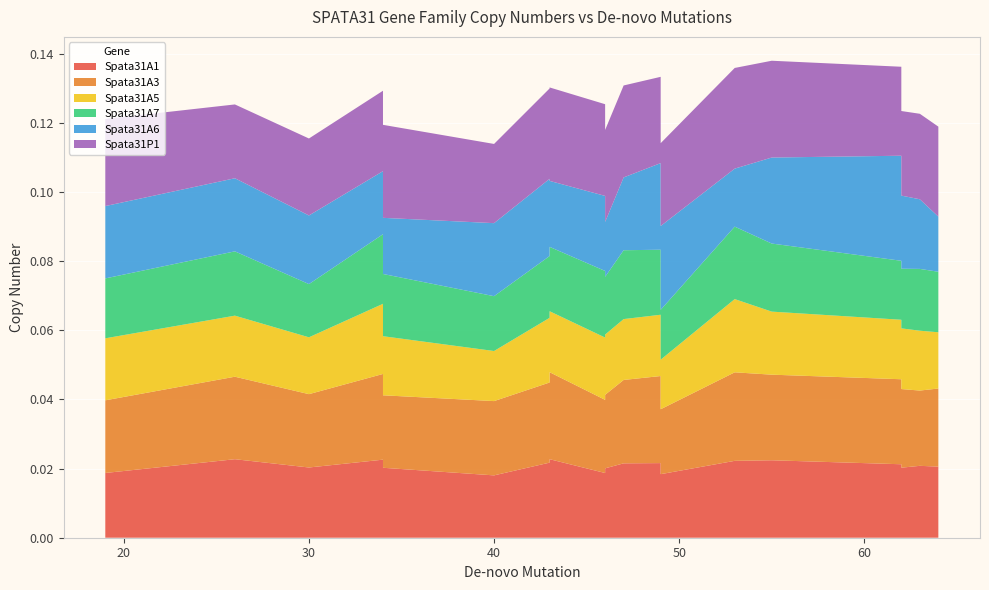

Reading right to left, transcribe all the data shown in this chart.

Spata31A1: 0.0	0.0	0.0	0.0	0.0	0.0	0.0	0.0	0.0	0.0	0.0	0.0	0.0	0.0	0.0	0.0	0.0	0.0	0.0	0.0
Spata31A3: 0.0	0.0	0.0	0.0	0.0	0.0	0.0	0.0	0.0	0.0	0.0	0.0	0.0	0.0	0.0	0.0	0.0	0.0	0.0	0.0
Spata31A5: 0.0	0.0	0.0	0.0	0.0	0.0	0.0	0.0	0.0	0.0	0.0	0.0	0.0	0.0	0.0	0.0	0.0	0.0	0.0	0.0
Spata31A7: 0.0	0.0	0.0	0.0	0.0	0.0	0.0	0.0	0.0	0.0	0.0	0.0	0.0	0.0	0.0	0.0	0.0	0.0	0.0	0.0
Spata31A6: 0.0	0.0	0.0	0.0	0.0	0.0	0.0	0.0	0.0	0.0	0.0	0.0	0.0	0.0	0.0	0.0	0.0	0.0	0.0	0.0
Spata31P1: 0.0	0.0	0.0	0.0	0.0	0.0	0.0	0.0	0.0	0.0	0.0	0.0	0.0	0.0	0.0	0.0	0.0	0.0	0.0	0.0